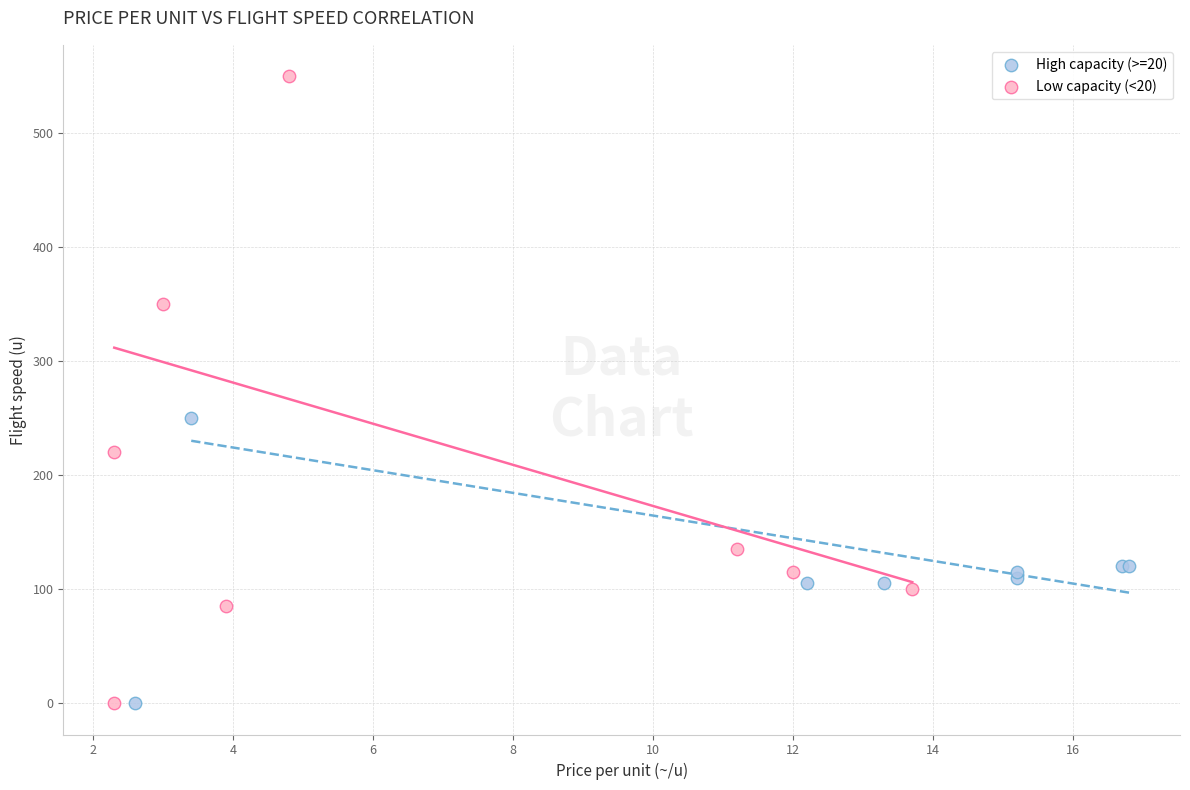

Which series has the widest spread of Y values?

Low capacity (<20)